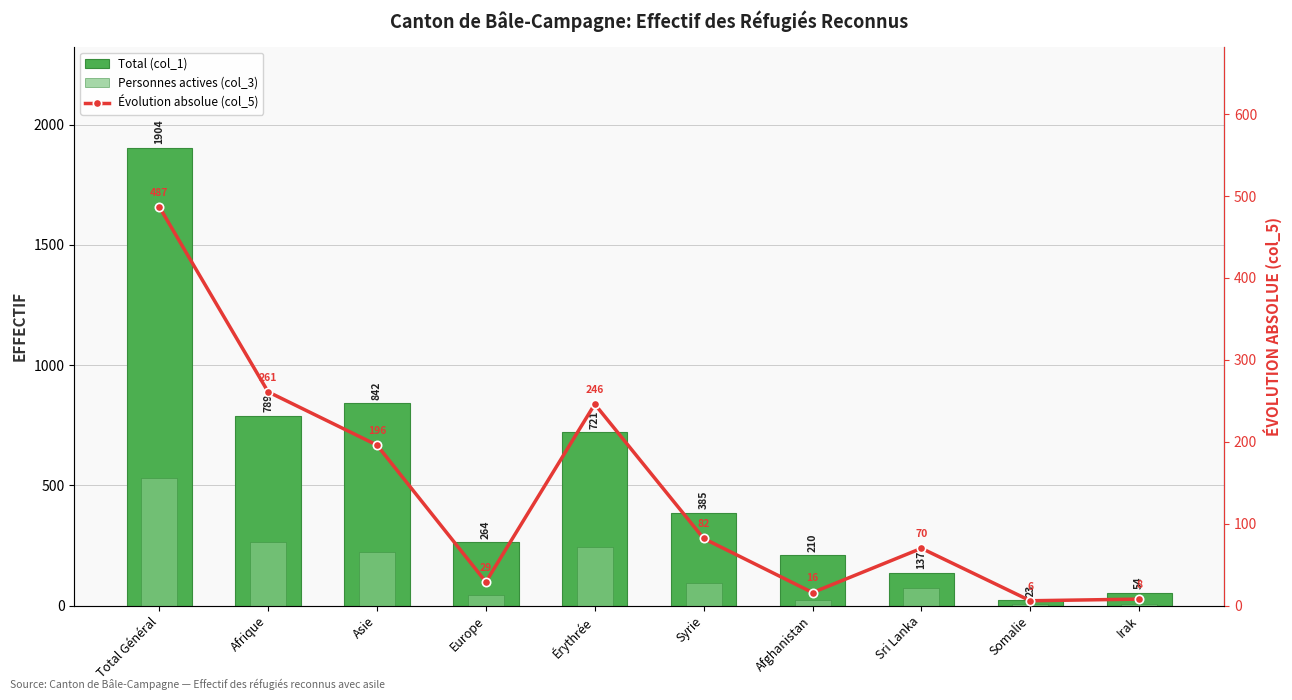

What is the difference between the Évolution absolue (col_5) values at Europe and Total Général?

458